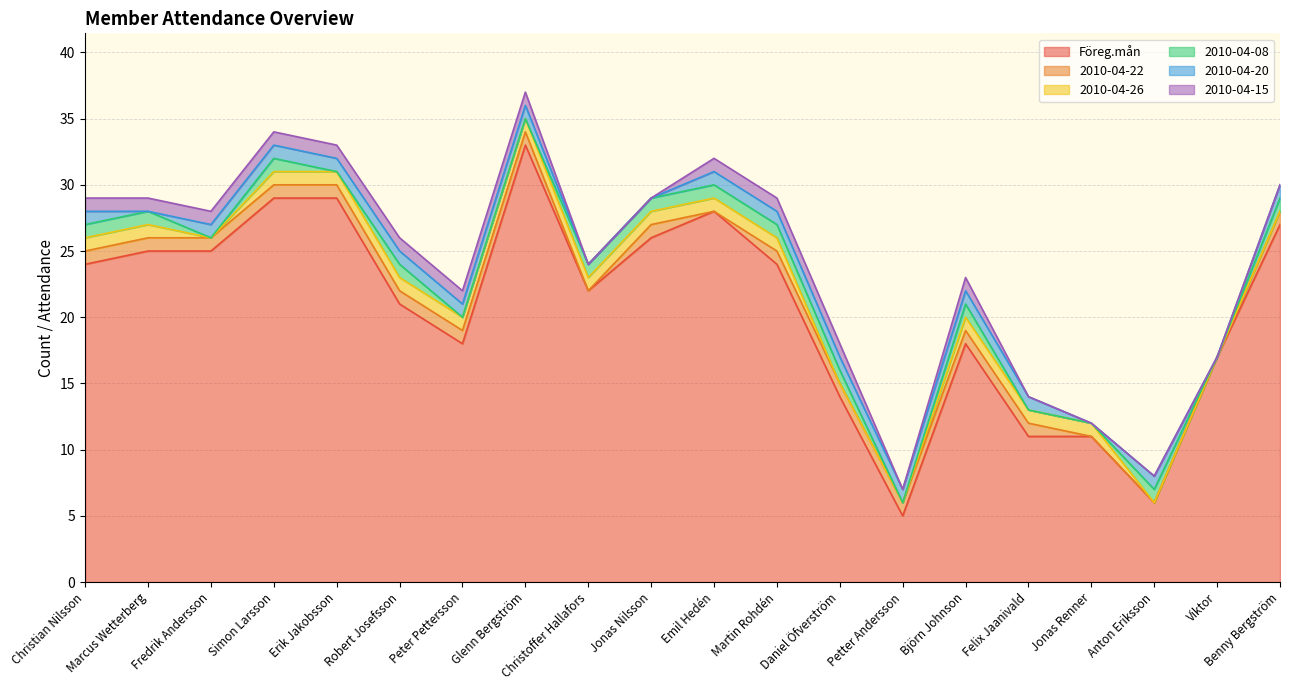

True or false: Föreg.mån has a value of 28 at Emil Hedén.

True